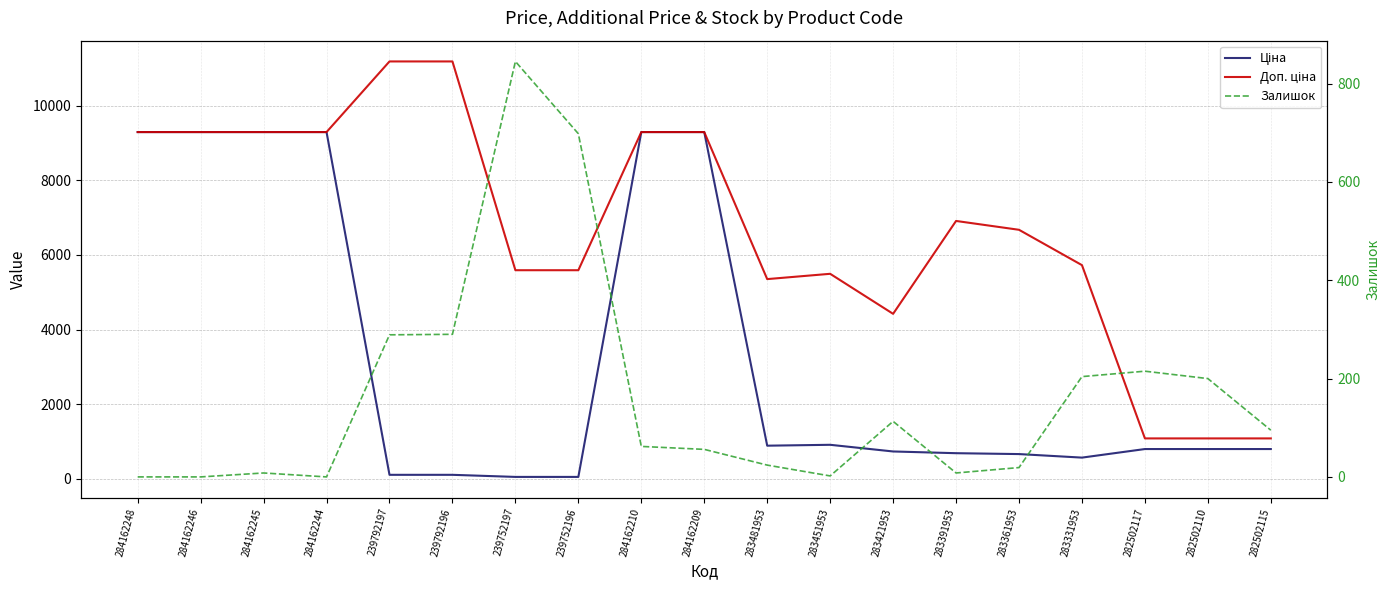

How many interior local peaks does the Залишок series have?

4